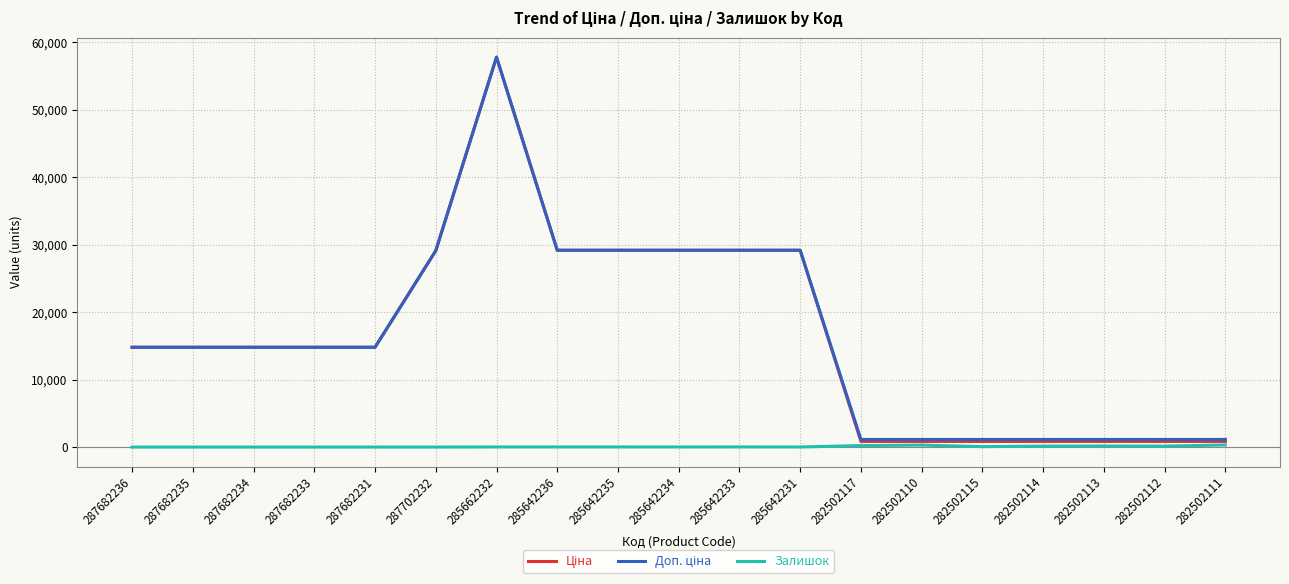

Which category has the highest value across all series?

285662232